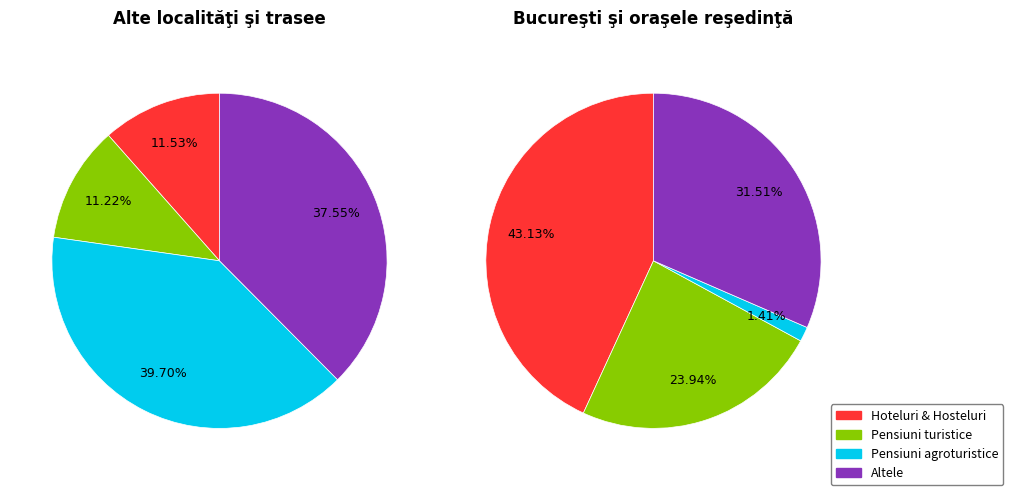

Is it true that Apartamente şi camere de închiriat is 26% of the pie?

False